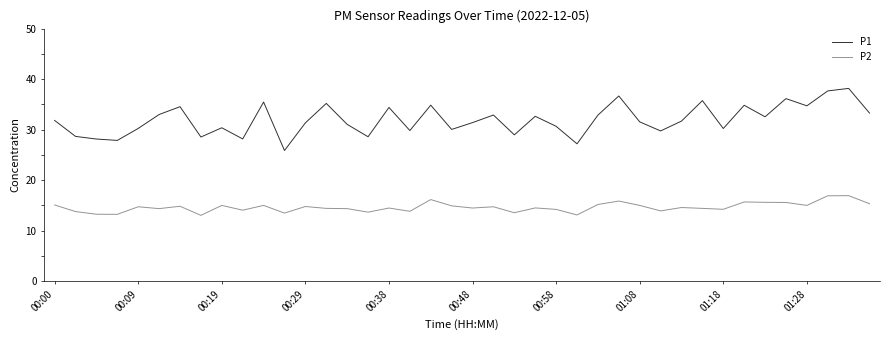

Which series has the widest spread of values?

P1